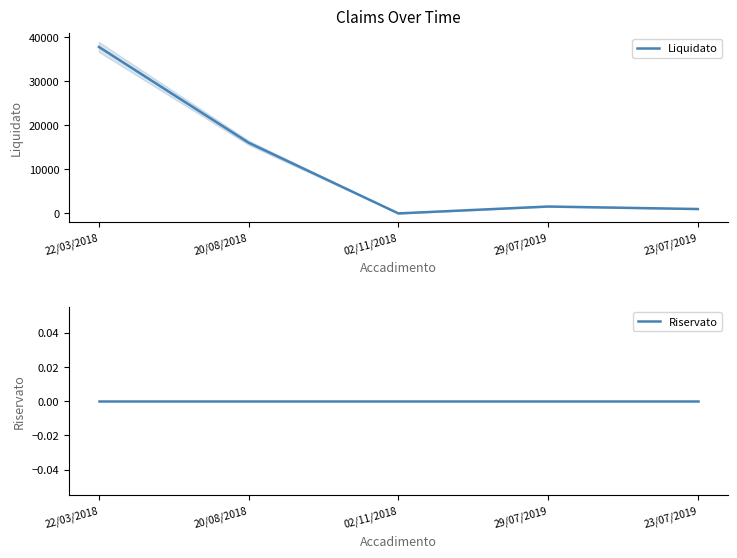

True or false: Riservato has more than 0 interior local peaks.

False